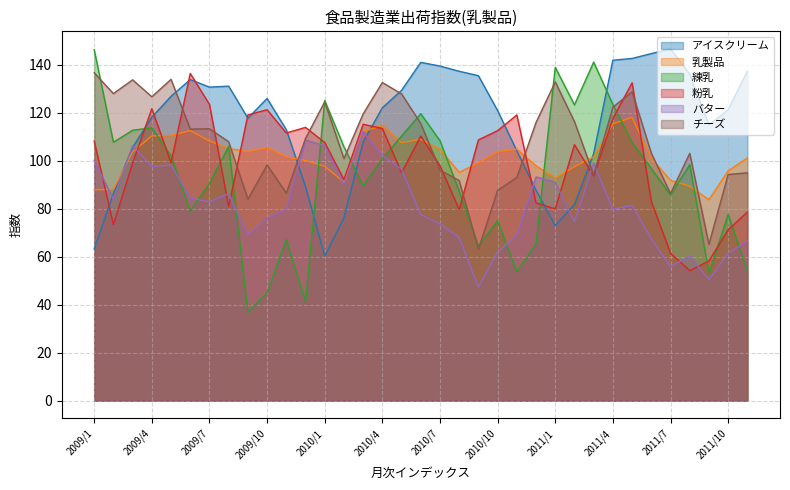

Does the chart display data point markers on the line(s)?

No